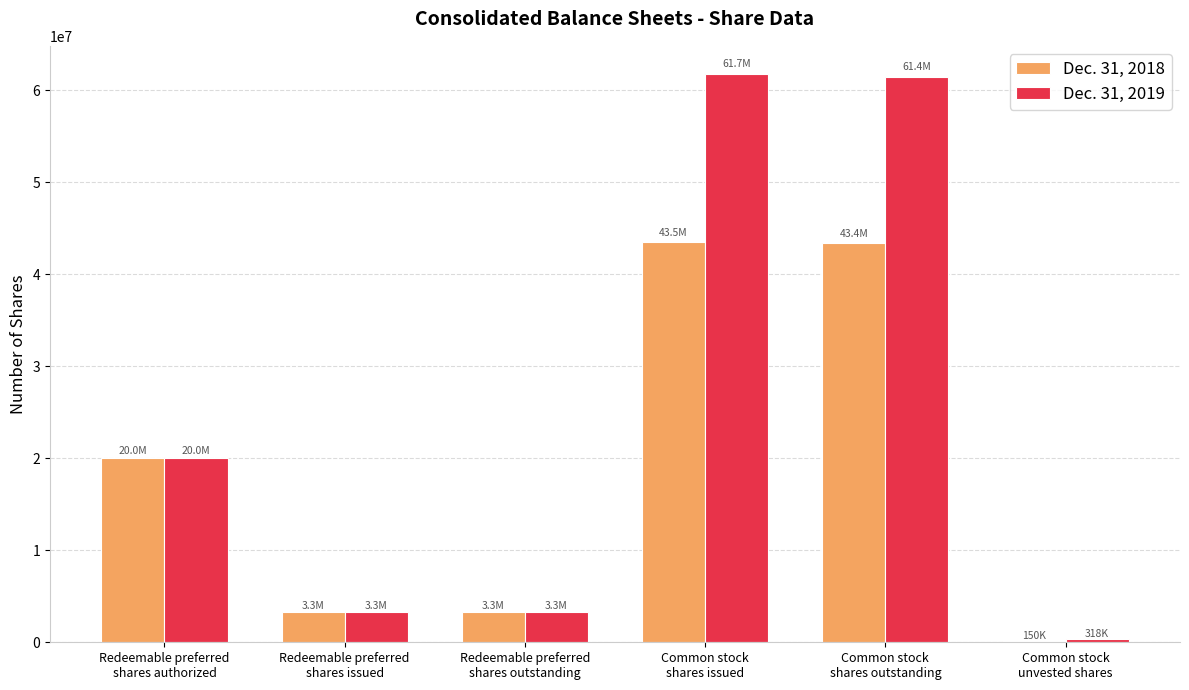

What is the greatest value displayed?

61718000